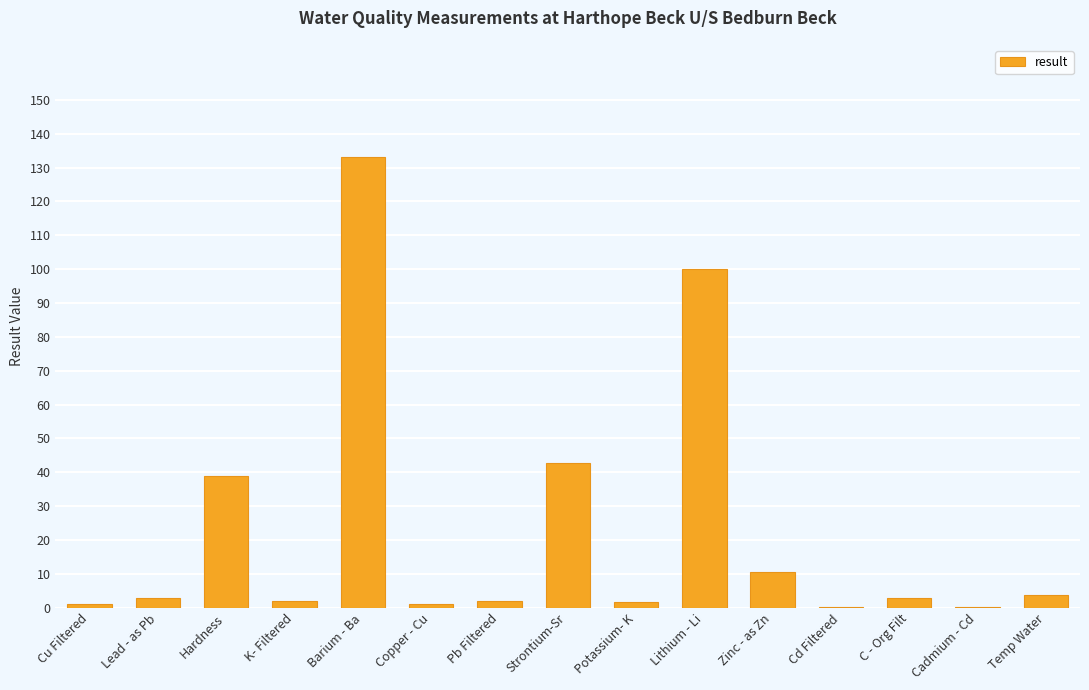

What is the sum of the values at Zinc - as Zn and Lithium - Li?

110.6